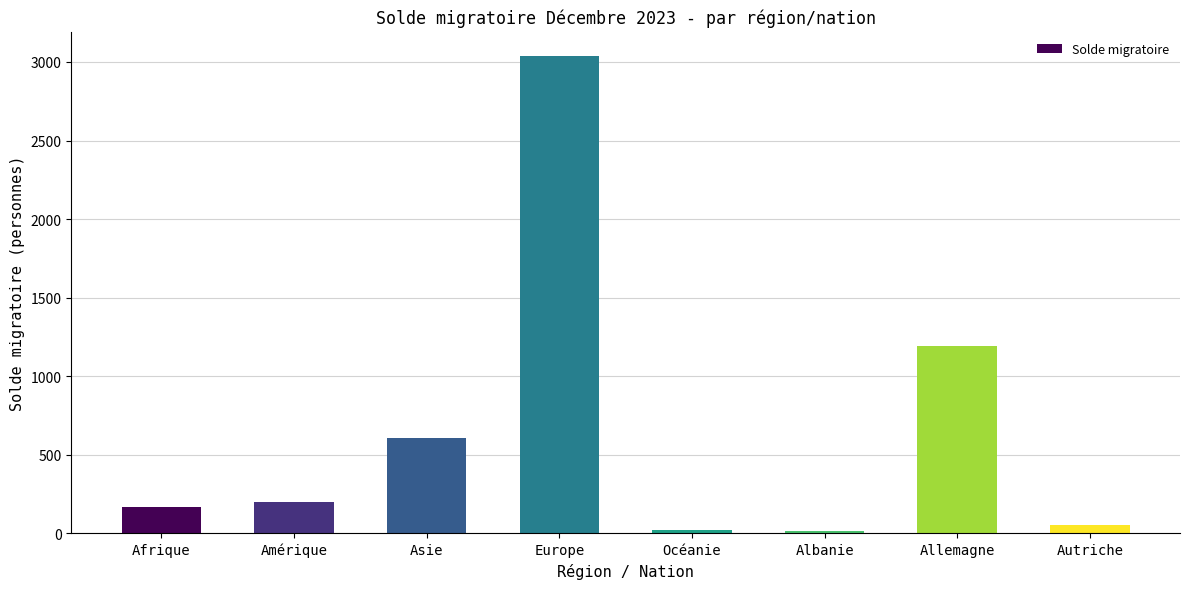

Count the number of categories in the chart.

8